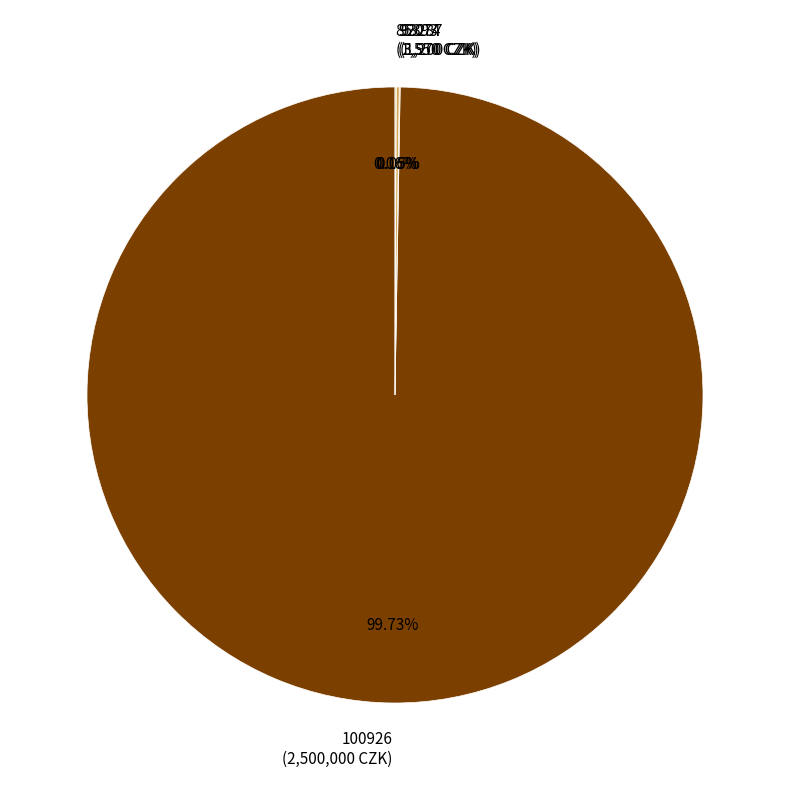

Is there any slice that represents more than half of the pie?

Yes